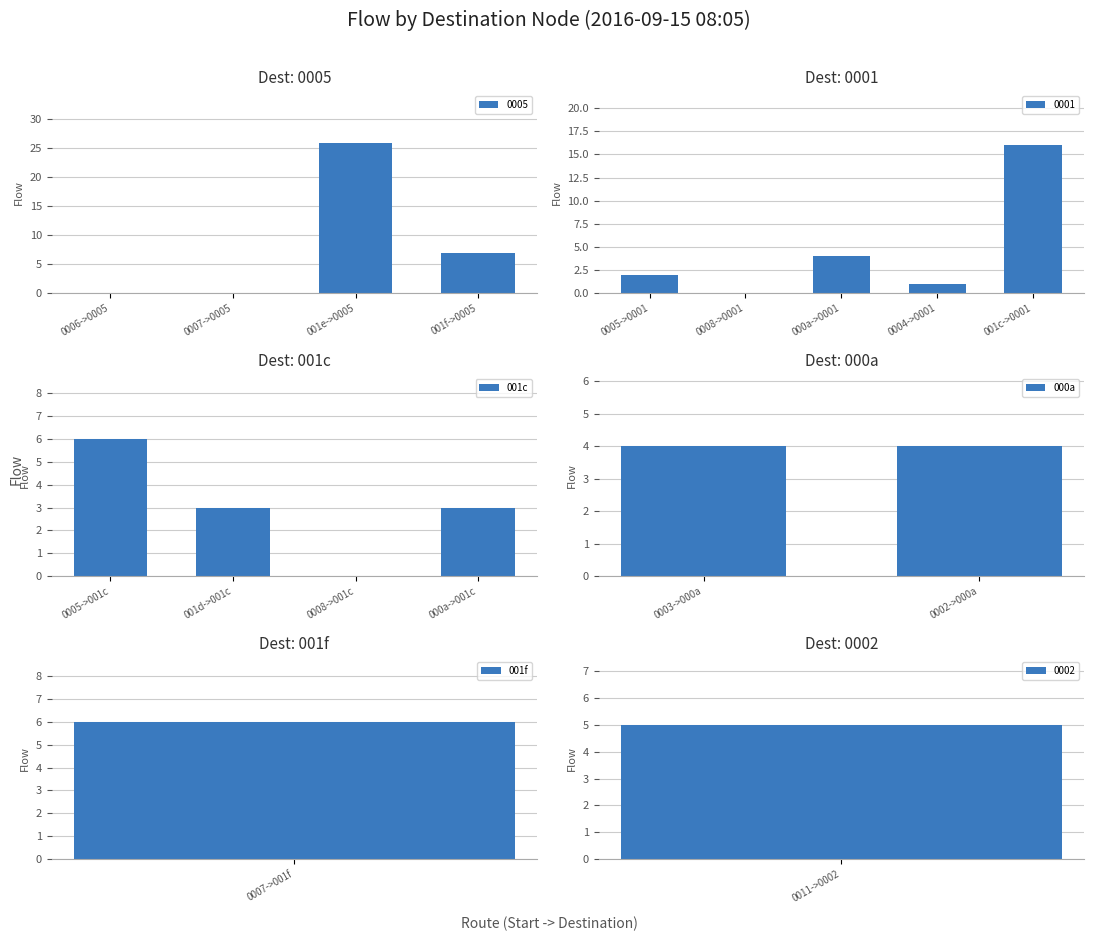

The value of 0005 at 0006->0005 is 0. True or false?

True